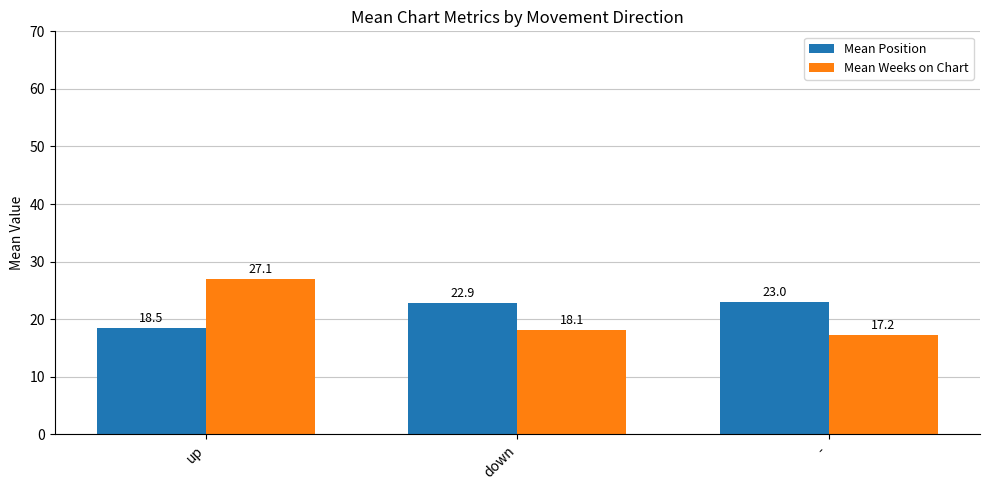

What is the difference between the Mean Position values at - and down?

0.1